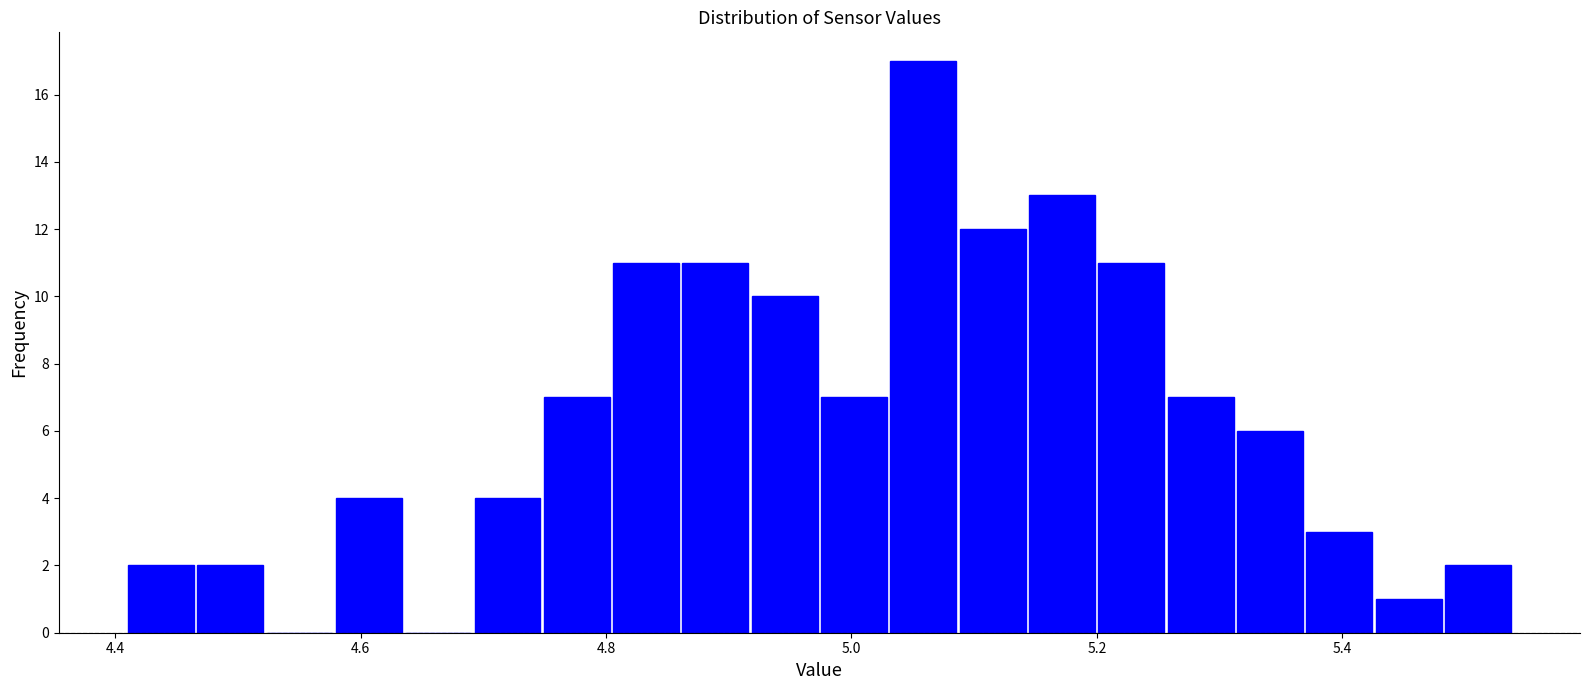

Read against the x-axis, roughly where is the centre of the tallest bar?

5.06